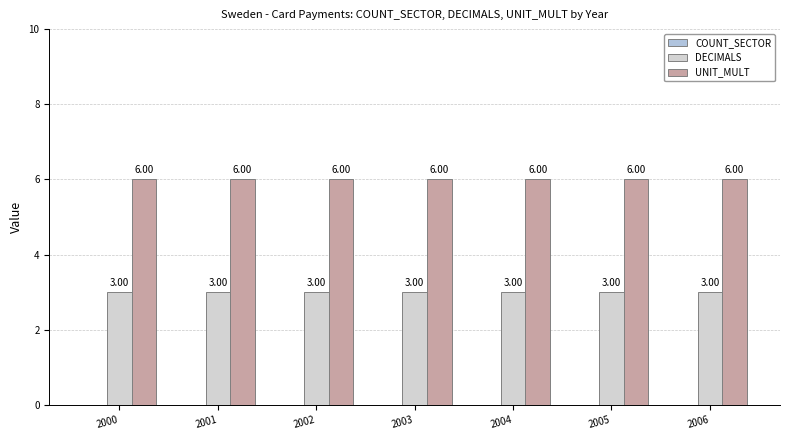

Rank the series at 2005 from highest to lowest value.

UNIT_MULT, DECIMALS